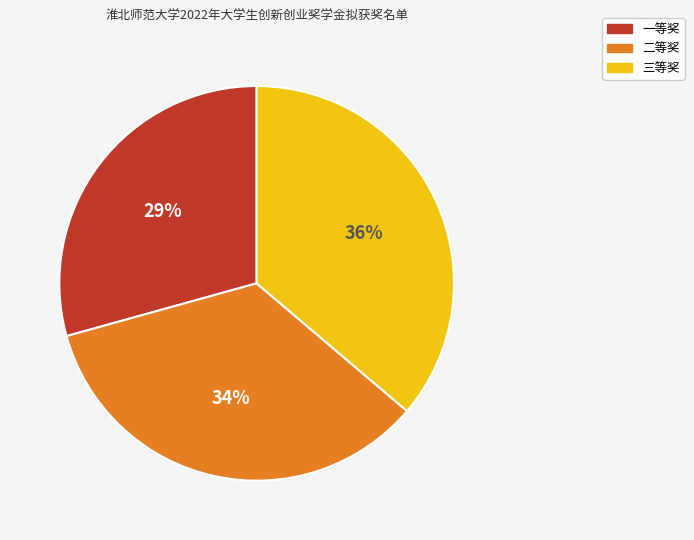

Which category has the biggest portion of the pie?

三等奖